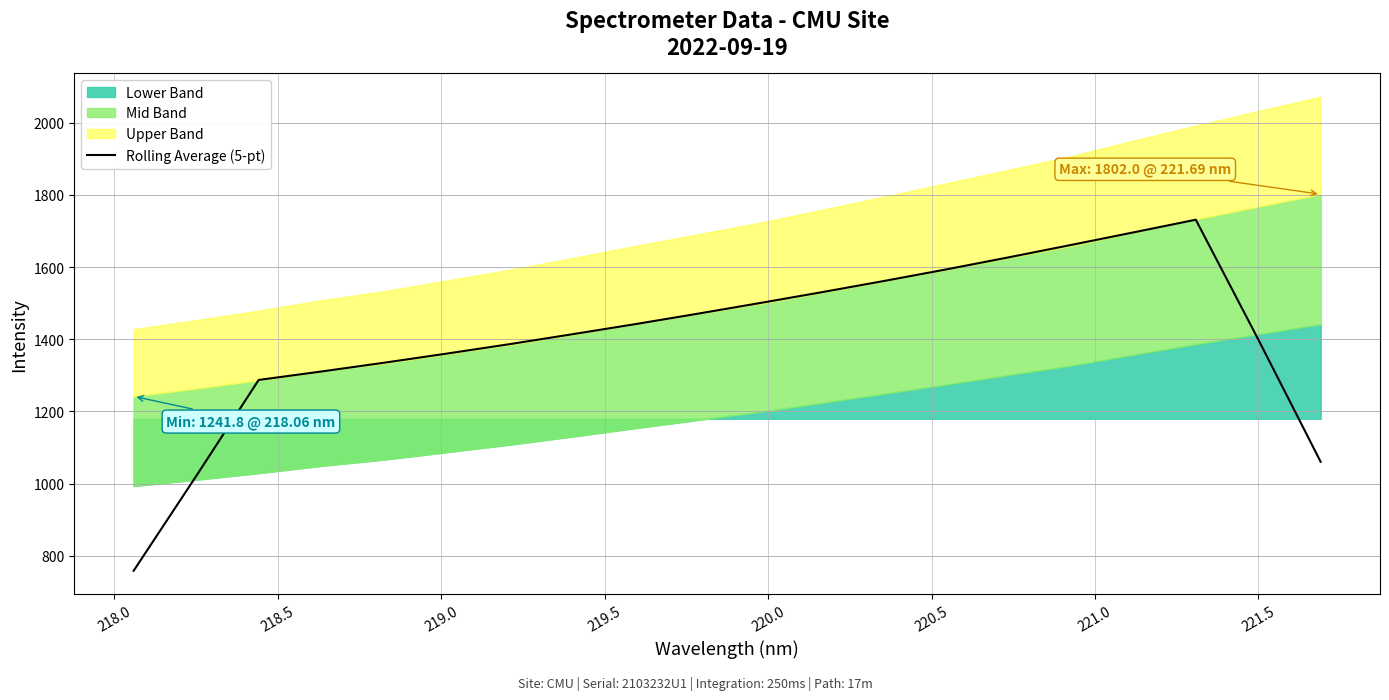

Is it true that the value at 221.5 is 1441.3?

True